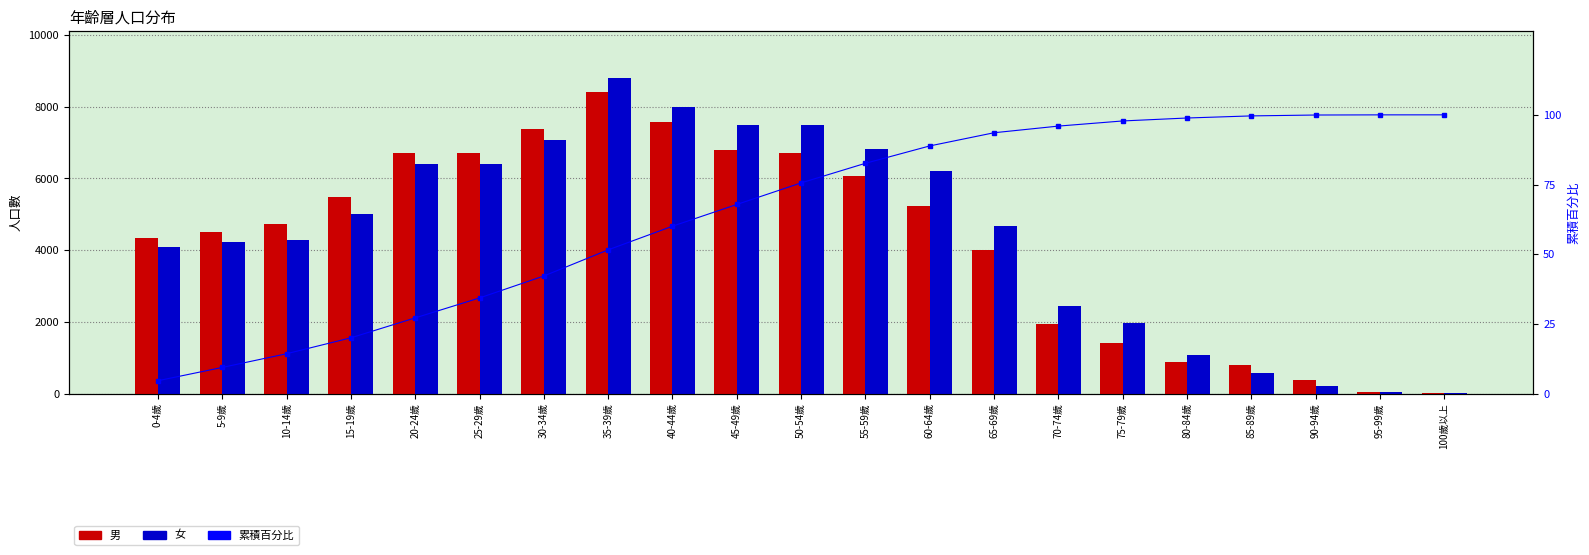

What is the difference between the second highest and second lowest values in the 男 series?

7532.0